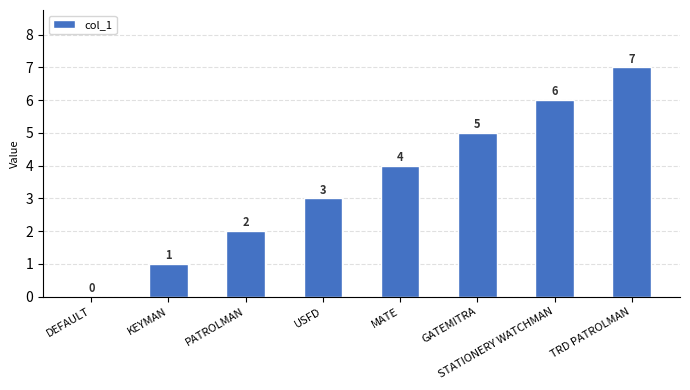

How many positive values are there?

7